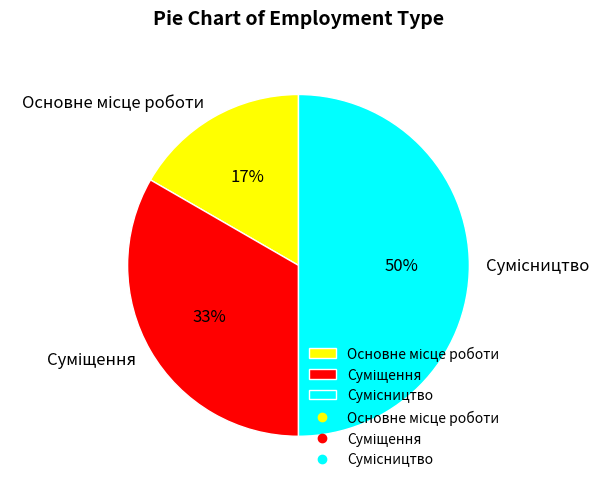

To the nearest percent, what is the average slice percentage?

33%